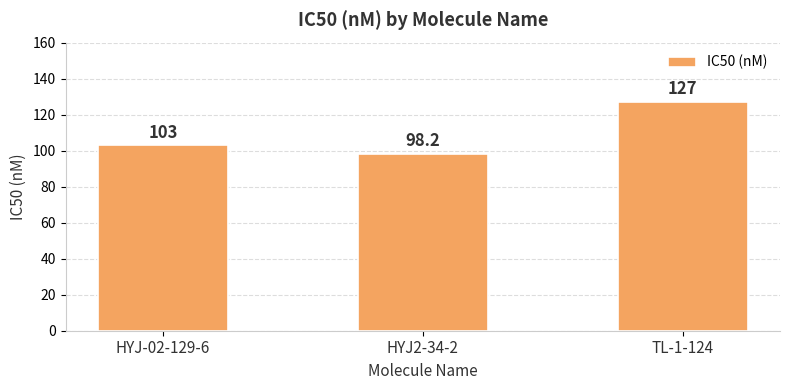

At which label is the value closest to 112?

HYJ-02-129-6